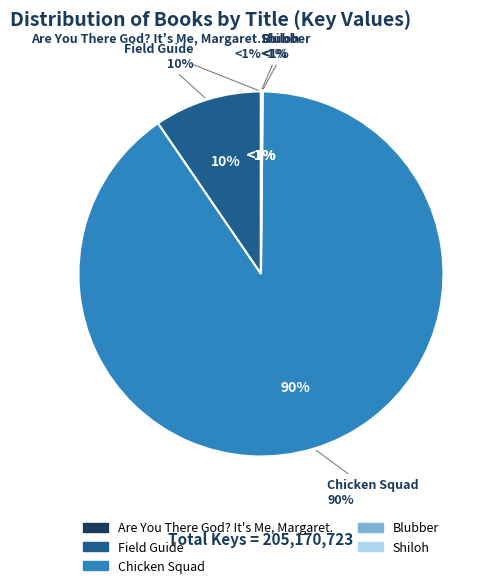

To the nearest percent, what percentage of the pie is Field Guide?

10%